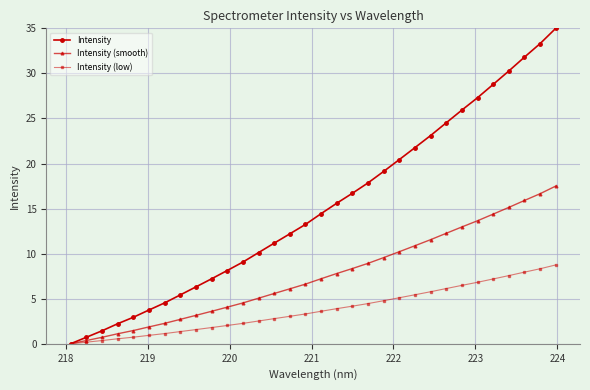

Which series has the largest total across all categories?

Intensity